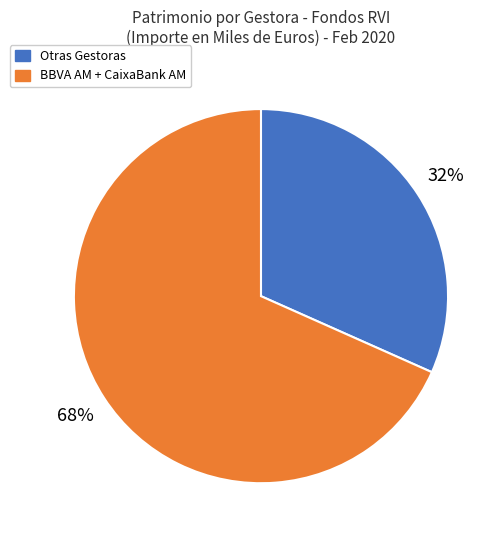

To the nearest percent, what is the average slice percentage?

50%